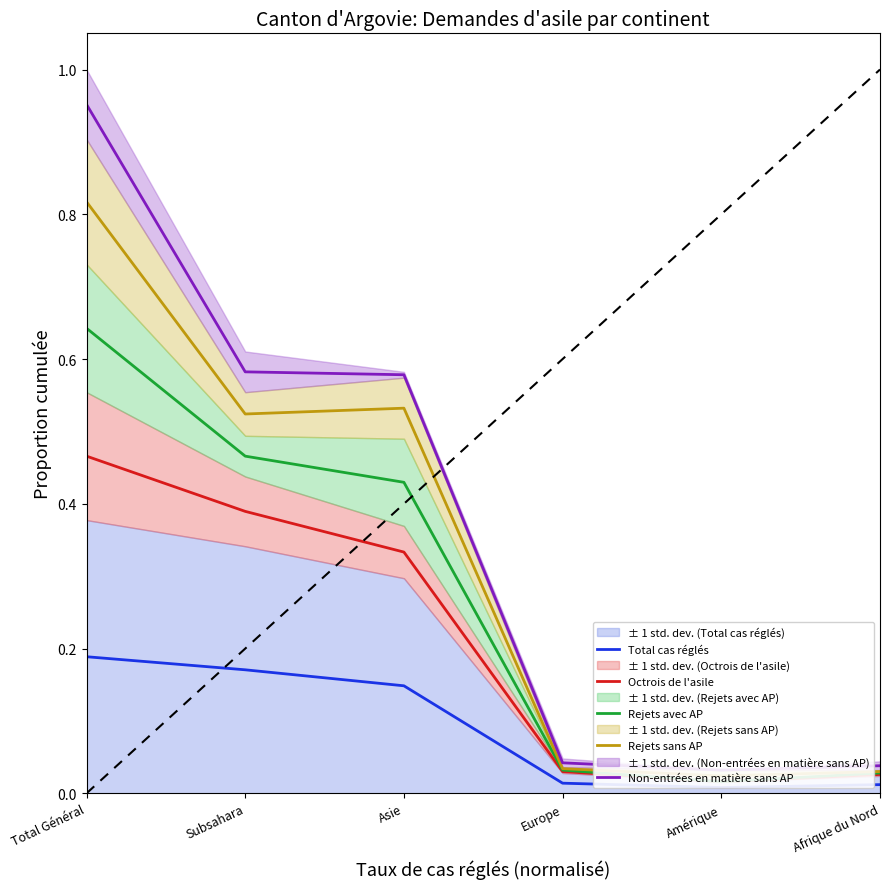

Is it true that Total cas réglés equals 0.0 at Afrique du Nord?

True